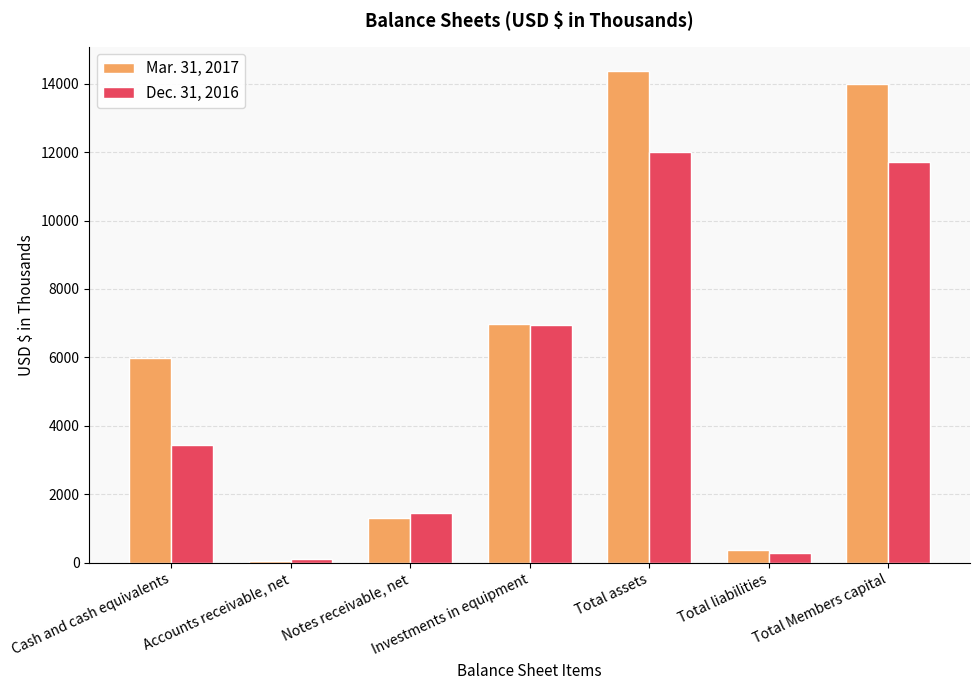

Reading left to right, extract all data points from this chart.

Mar. 31, 2017: Cash and cash equivalents=5970	Accounts receivable, net=36	Notes receivable, net=1318	Investments in equipment=6985	Total assets=14362	Total liabilities=371	Total Members capital=13991
Dec. 31, 2016: Cash and cash equivalents=3430	Accounts receivable, net=109	Notes receivable, net=1451	Investments in equipment=6933	Total assets=11990	Total liabilities=294	Total Members capital=11696